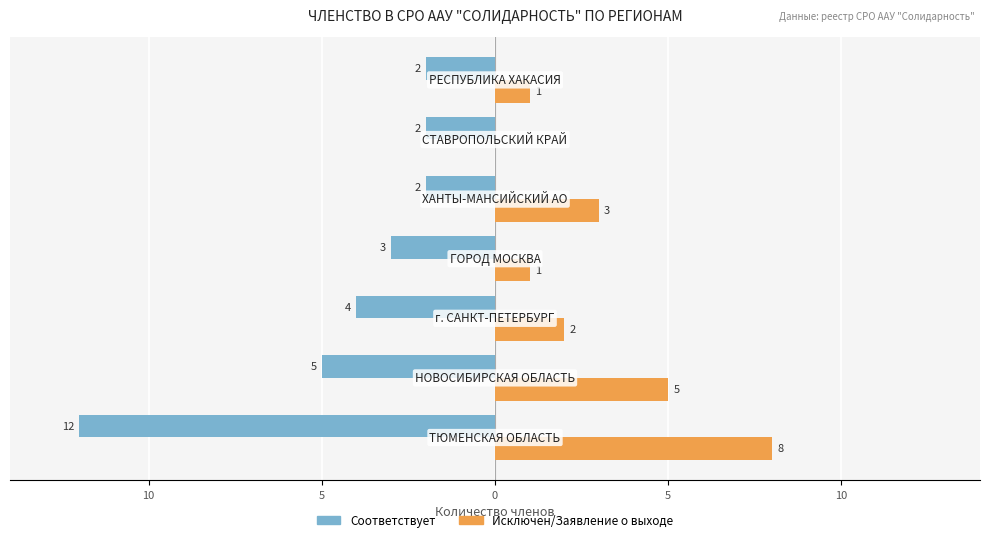

Reading left to right, extract all data points from this chart.

Соответствует: 15=-12	10=-5	5=-4	0=-3	5=-2	10=-2	15=-2
Исключен/Заявление о выходе: 15=8	10=5	5=2	0=1	5=3	10=0	15=1